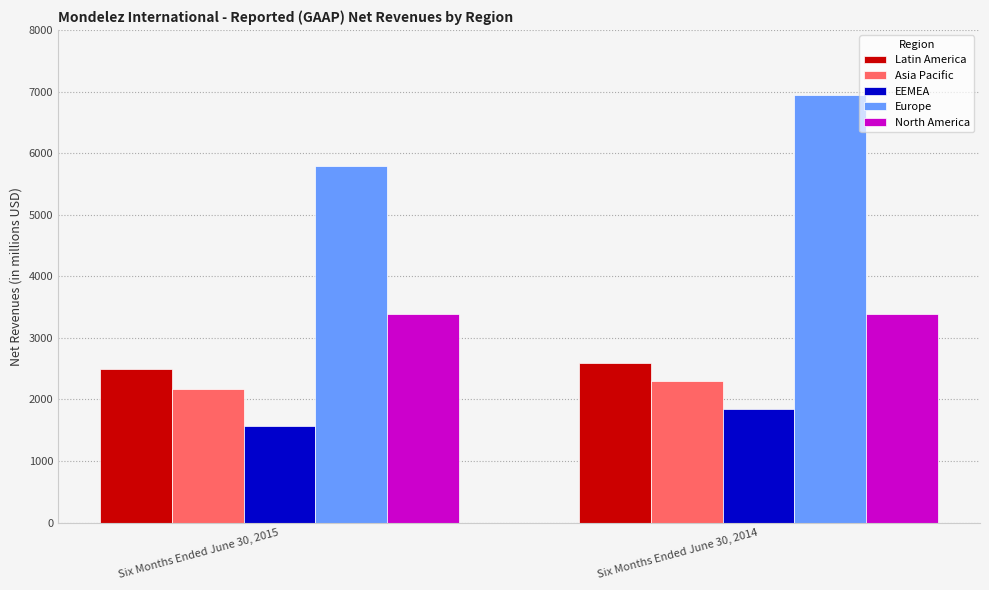

List the labels in order of Latin America value, largest first.

Six Months Ended June 30, 2014, Six Months Ended June 30, 2015